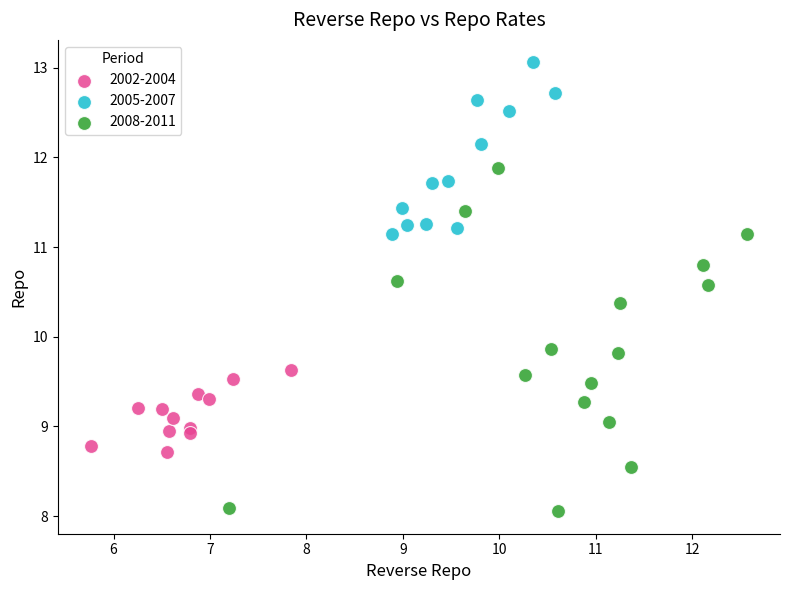

Which series has the widest spread of Y values?

2008-2011